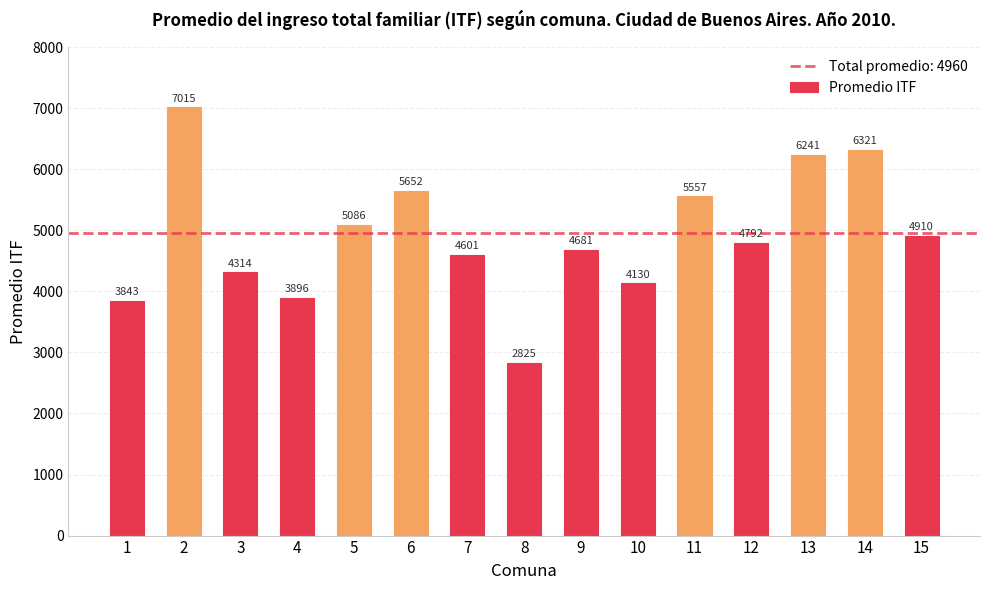

What is the ratio of the value at 4 to the value at 1?

1.0